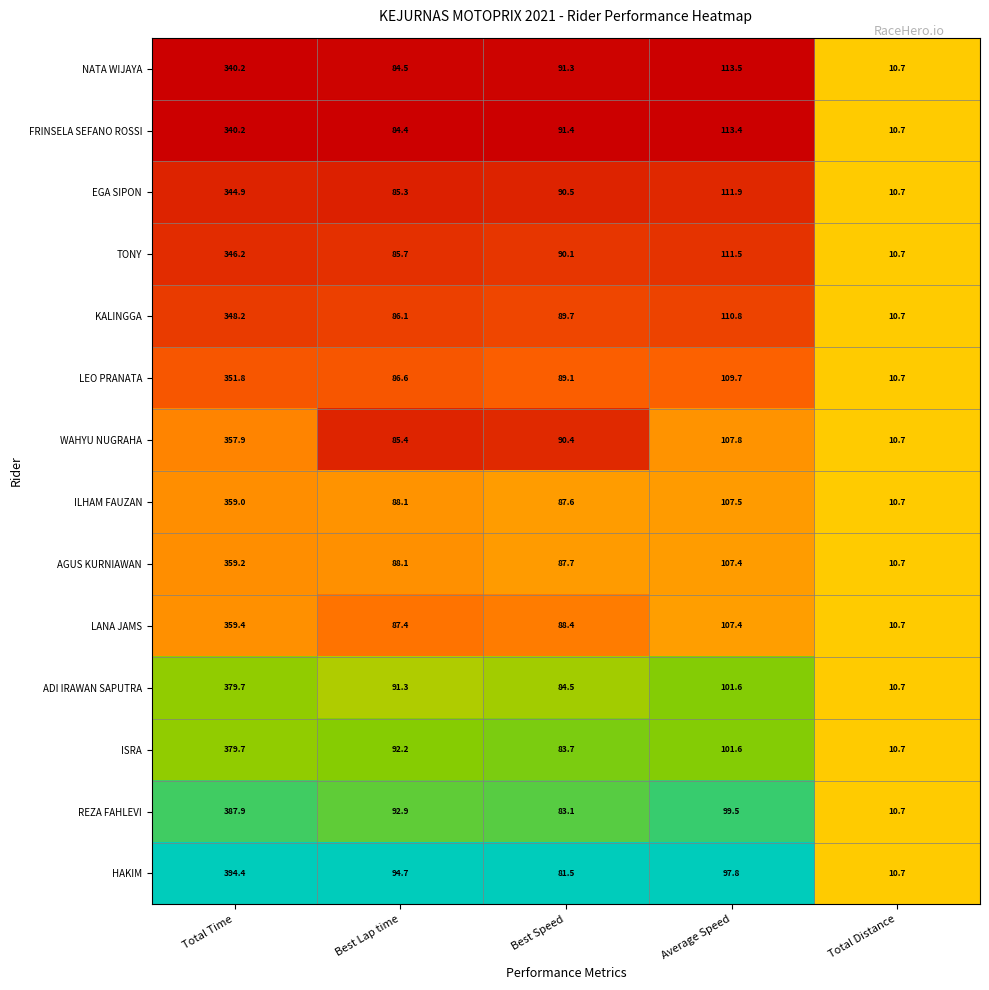

What is the difference between the maximum and minimum values in the EGA SIPON series?

334.2